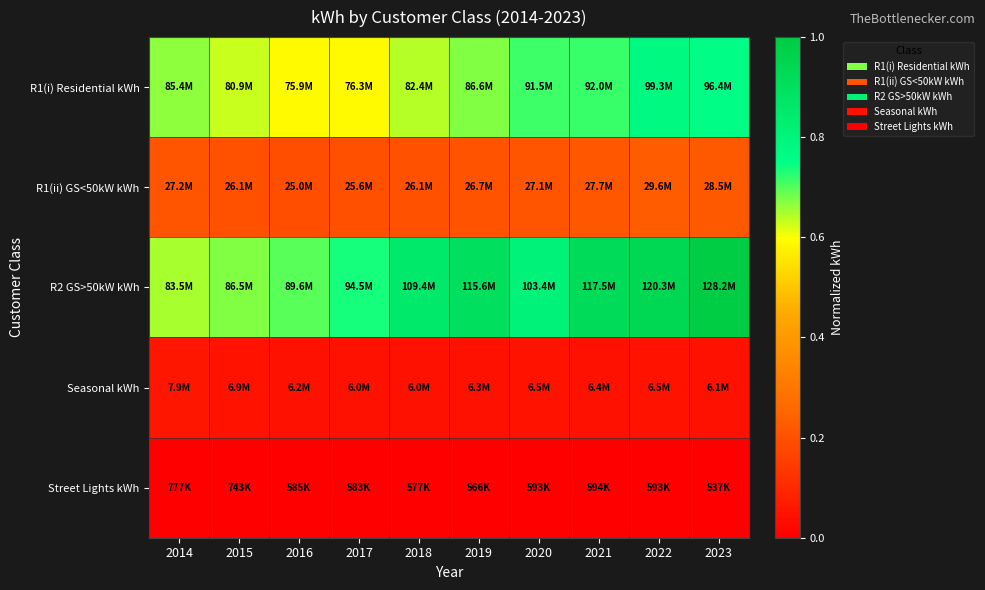

At how many categories does at least one series exceed 0?

10